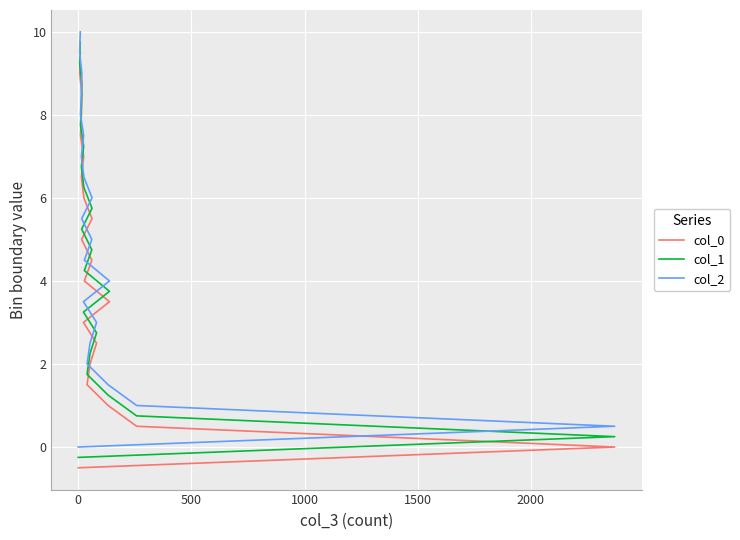

What are all the series names shown in the legend?

col_0, col_1, col_2